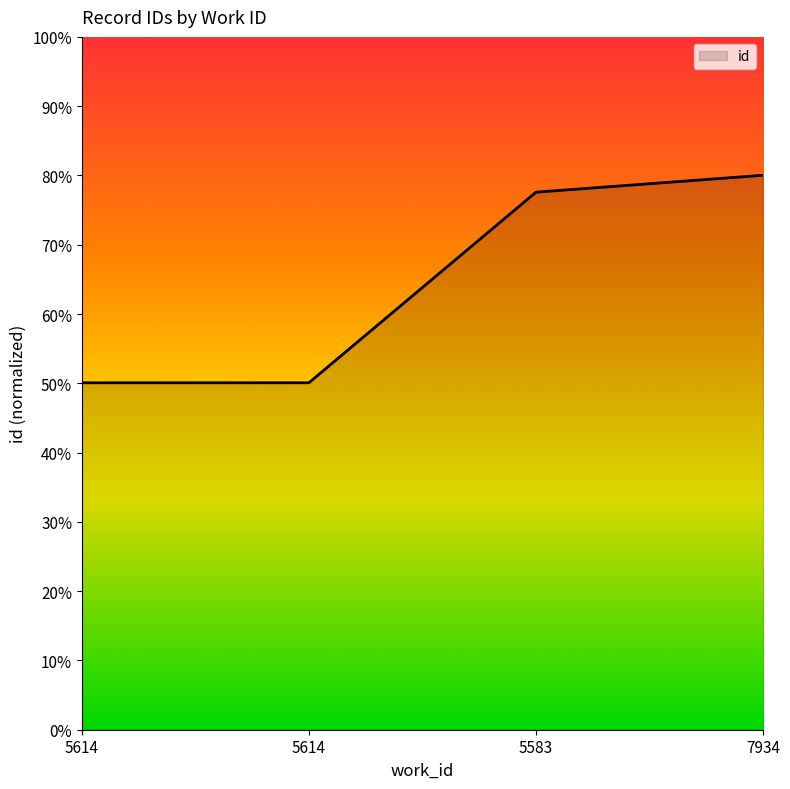

Does the chart have visible grid lines?

No